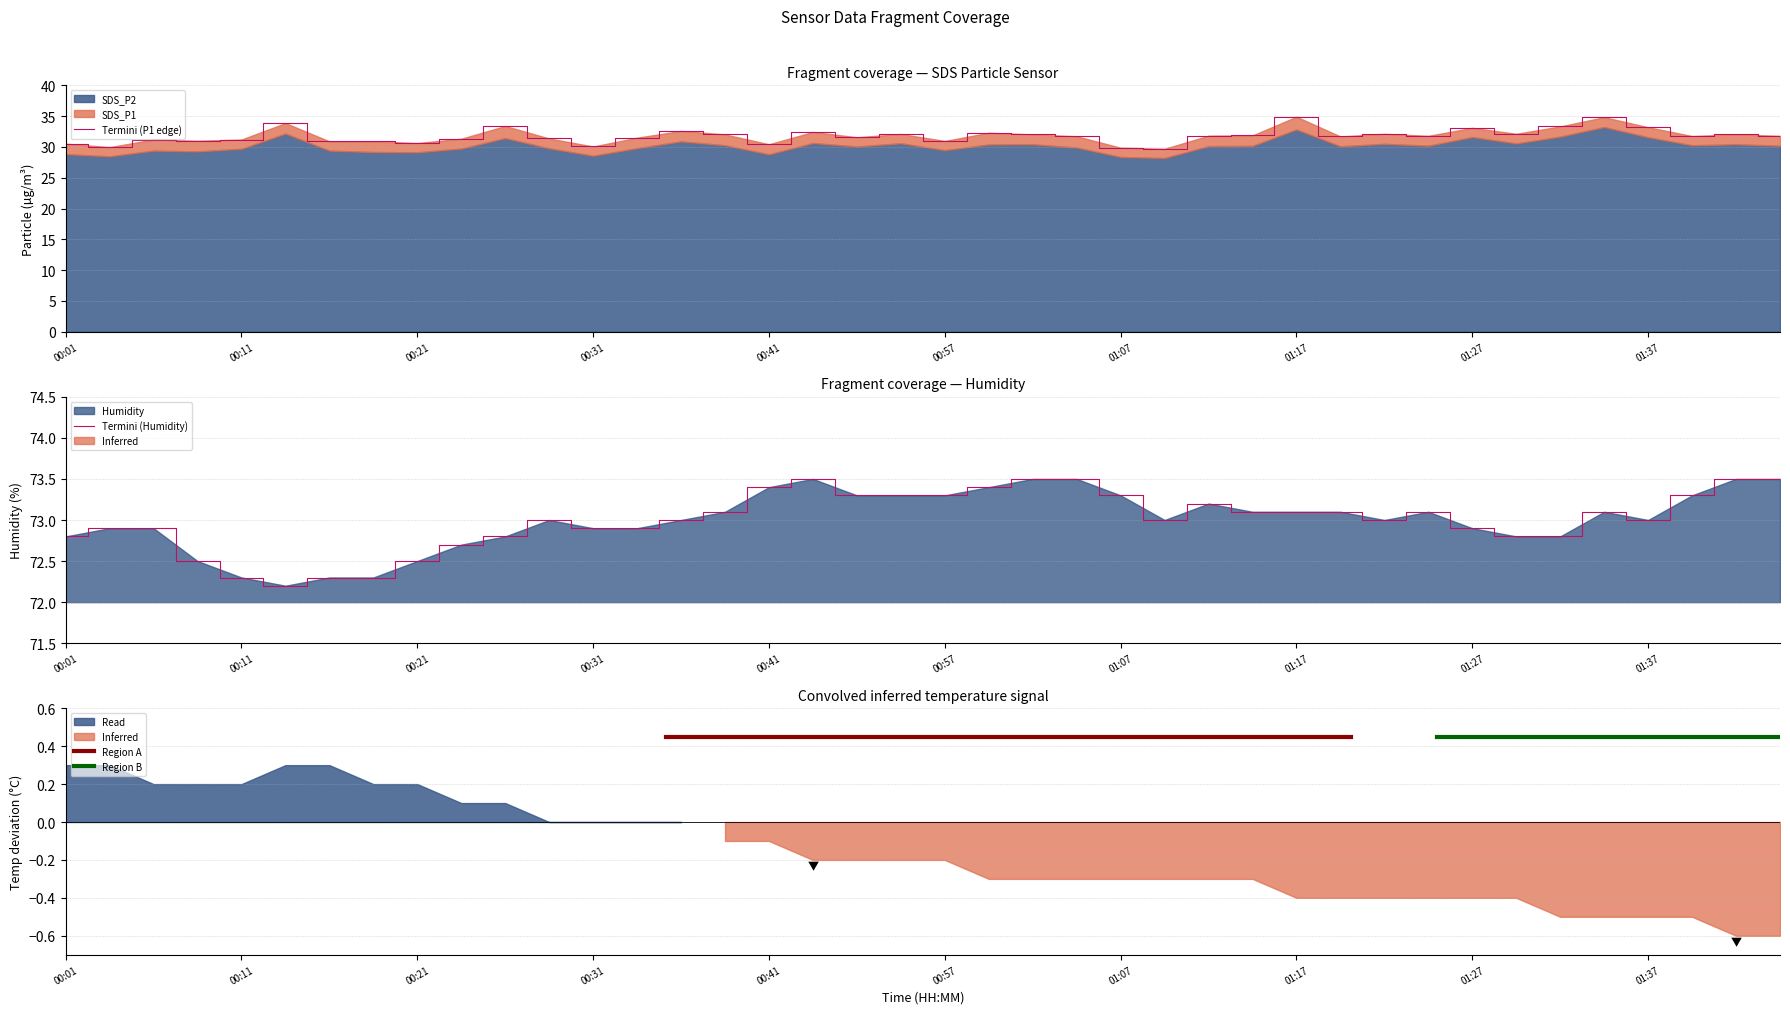

True or false: SDS_P1 has a value of 31.9 at 01:14.

True